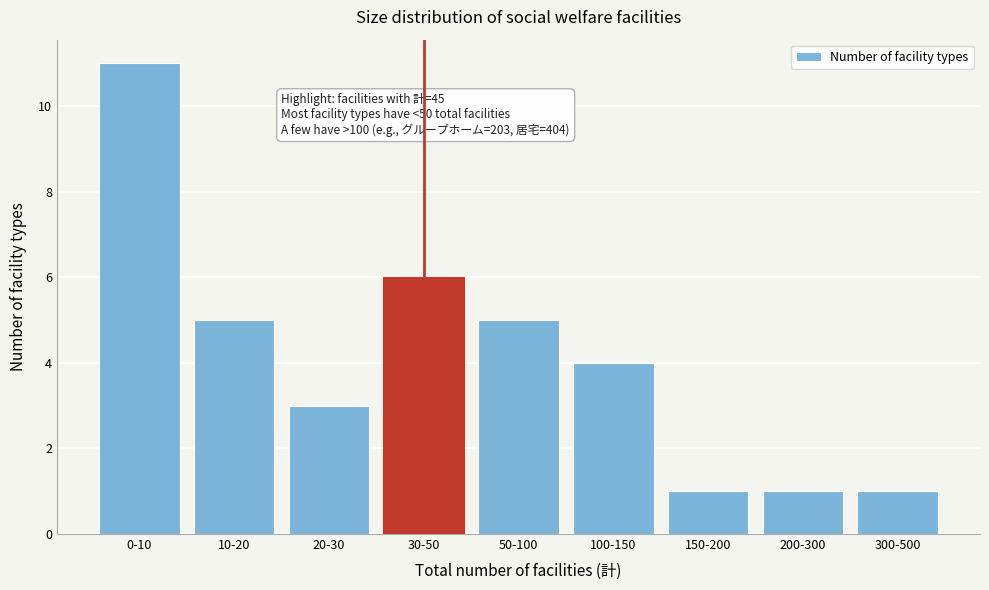

Reading left to right, list all the values displayed in this chart.

11	5	3	6	5	4	1	1	1